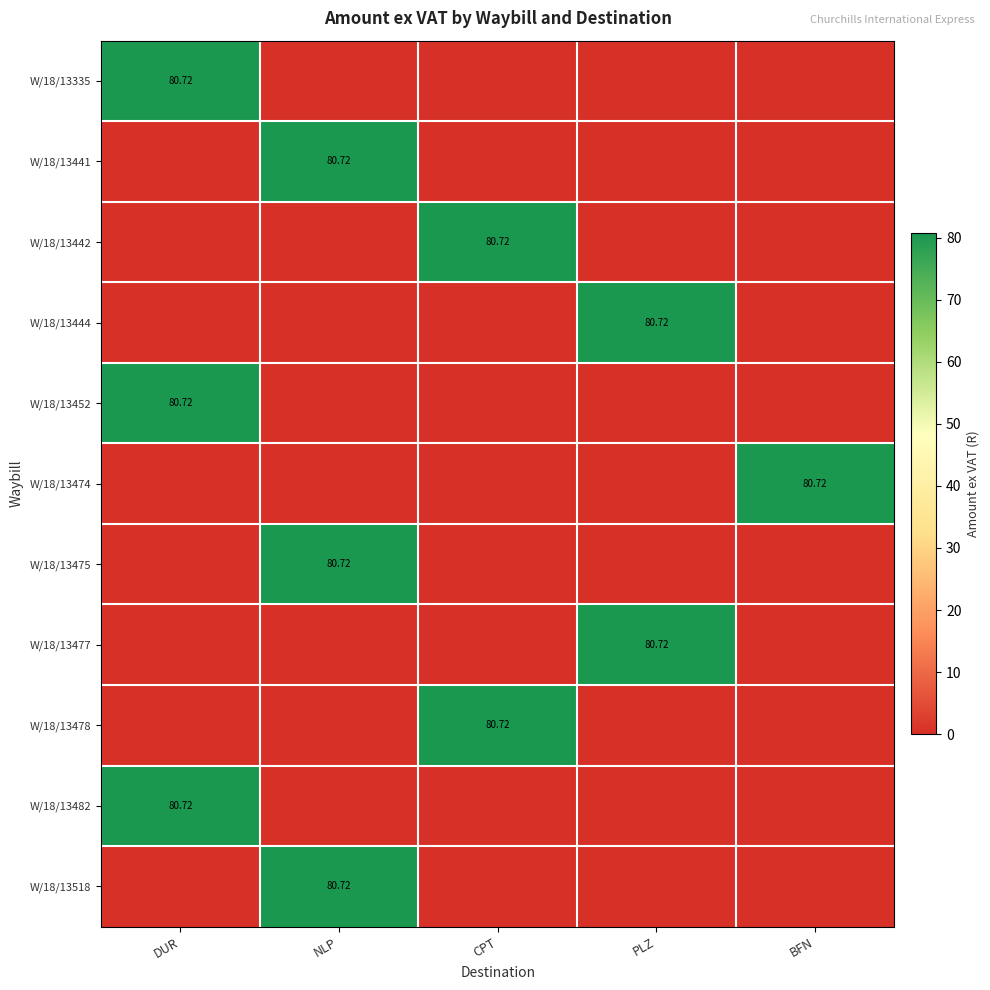

True or false: W/18/13477 has a value of 0.0 at DUR.

True